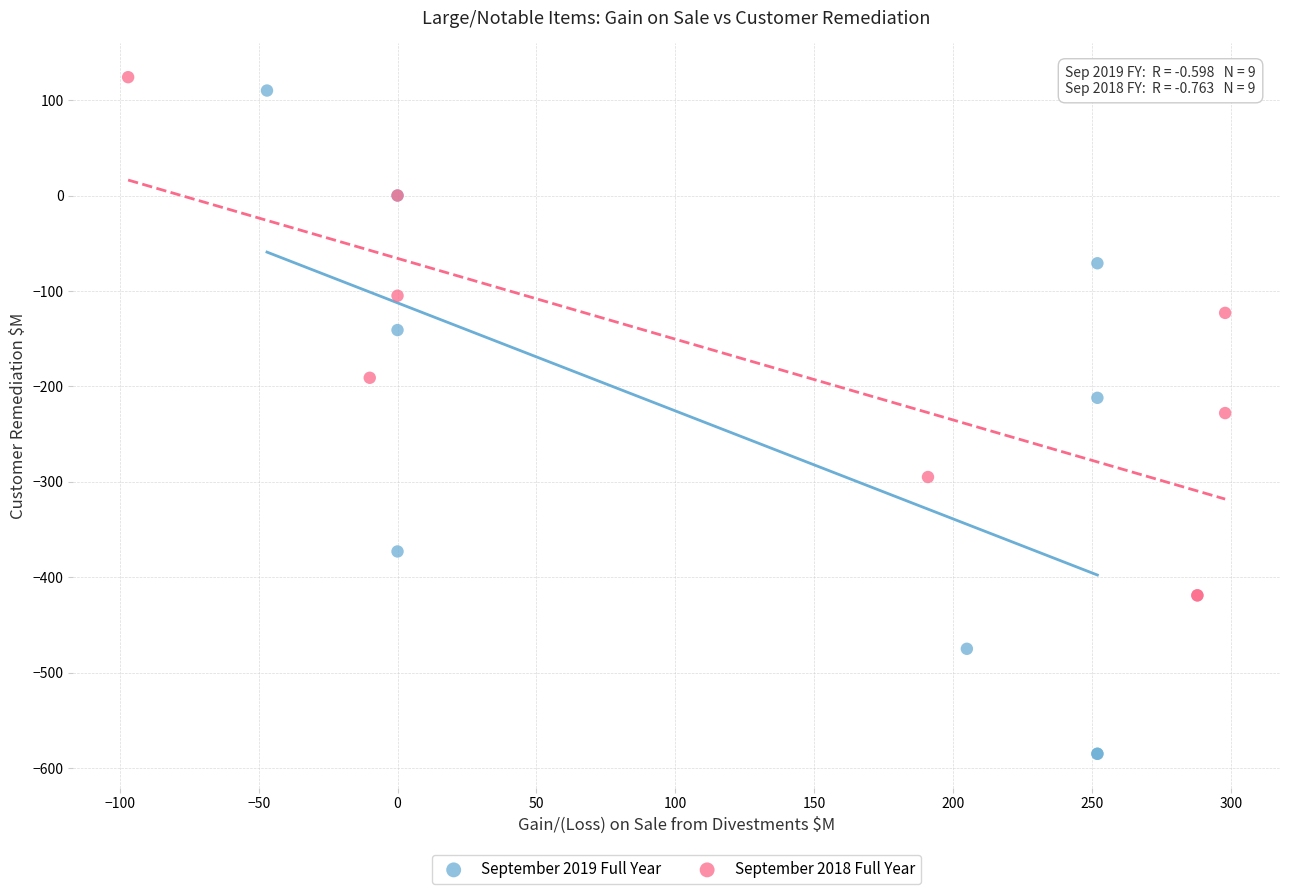

What are all the series names shown in the legend?

September 2019 Full Year, September 2018 Full Year